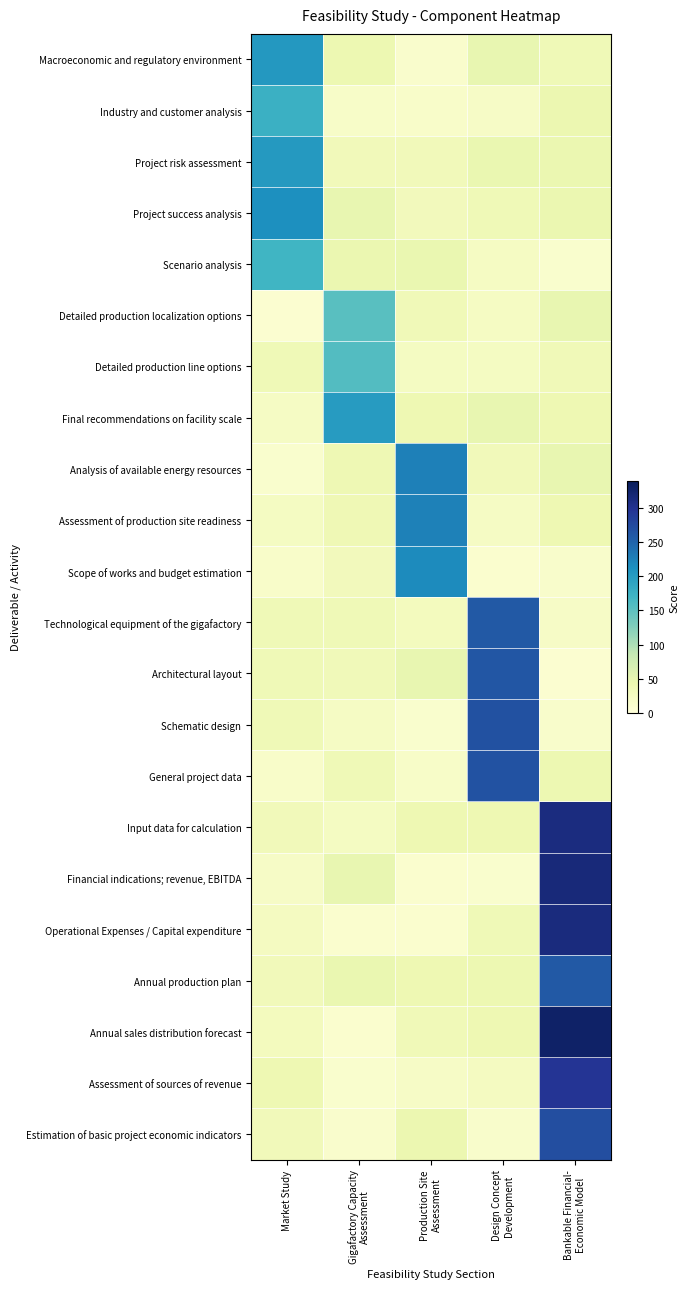

What is the difference between the highest and lowest values at Design Concept
Development?

257